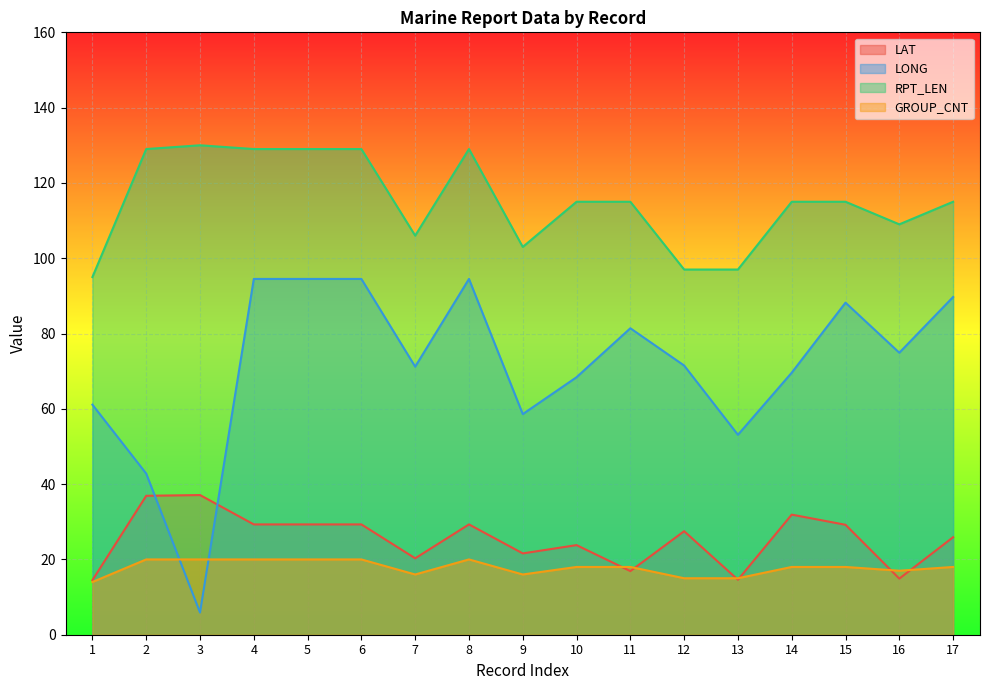

True or false: LONG and RPT_LEN cross at least once.

False